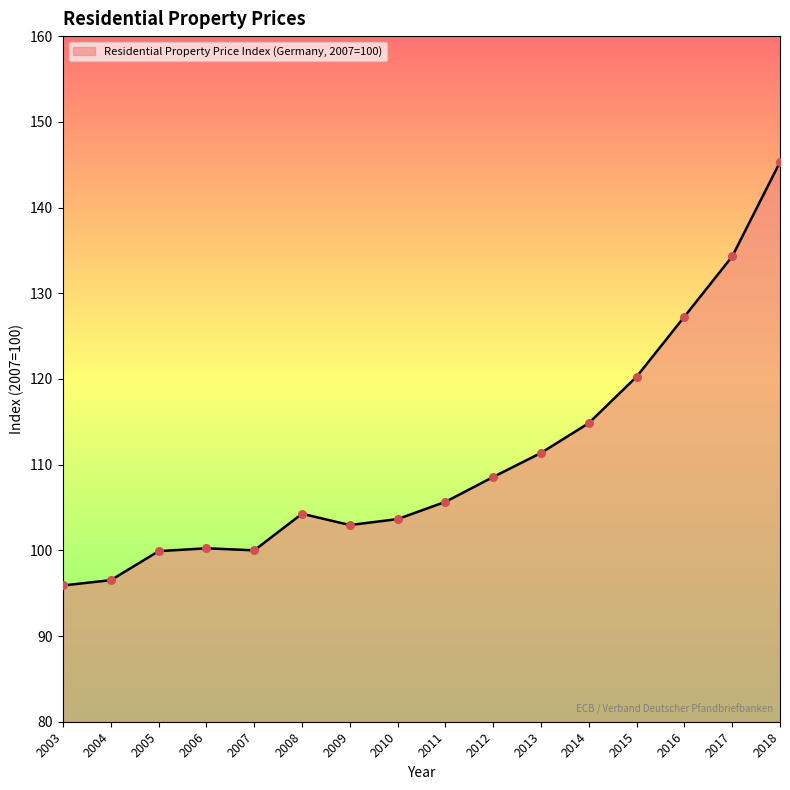

What is the ratio of the value at 2008 to the value at 2003?

1.1